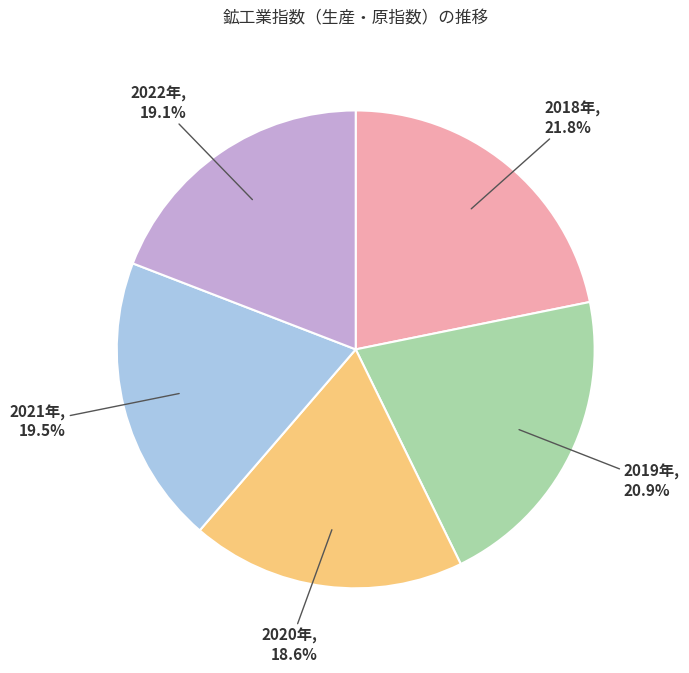

Which has a higher value, 2019年 or 2022年?

2019年